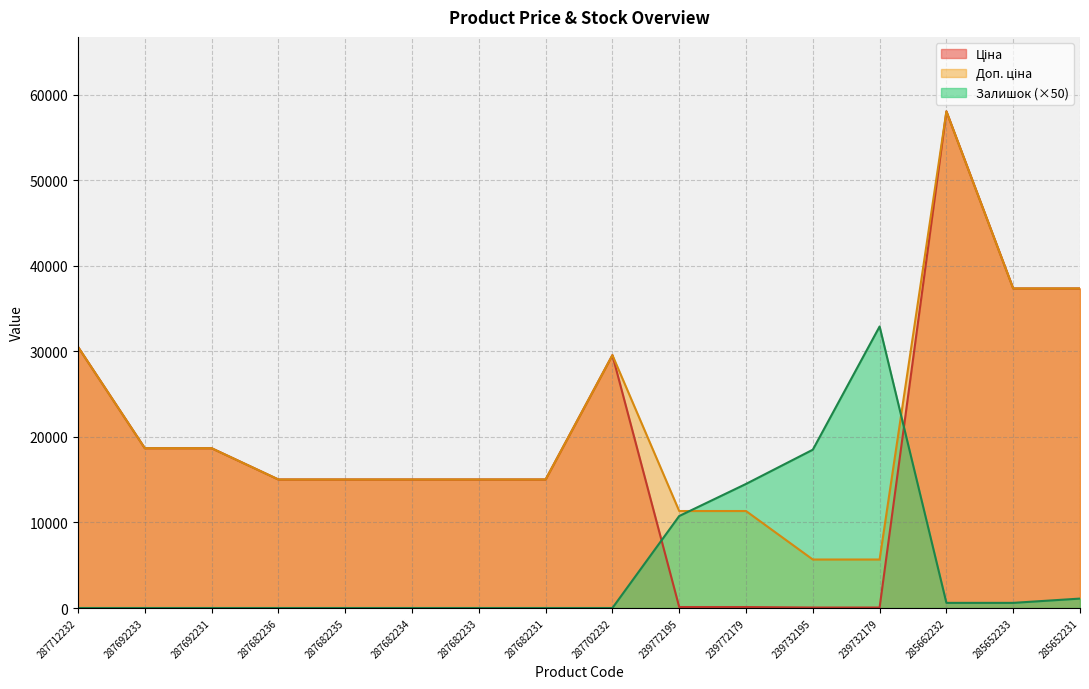

At which category does Залишок reach its first local peak?

239732179